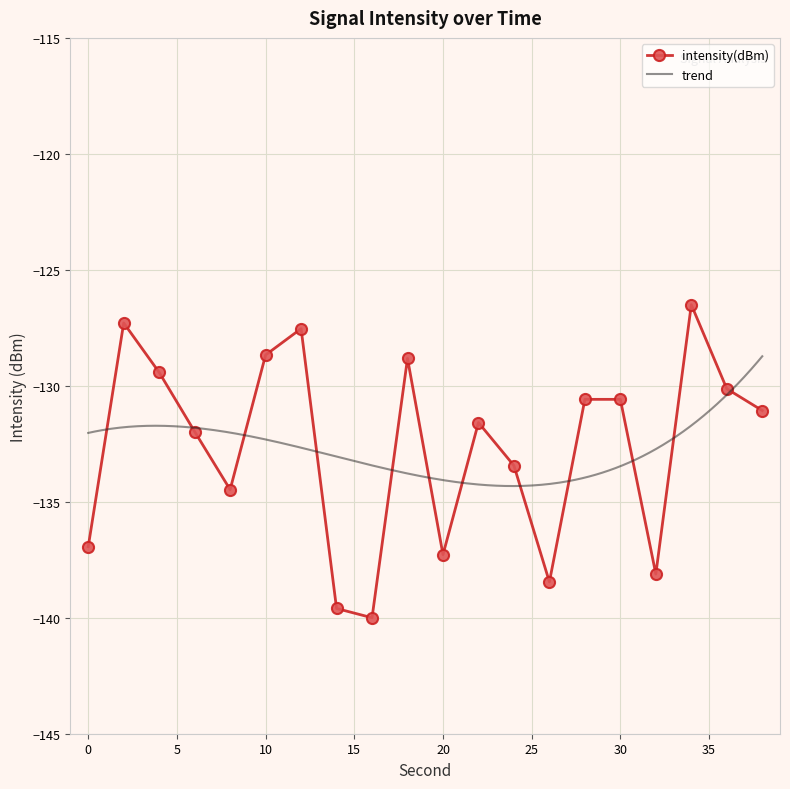

Reading left to right, extract all data points from this chart.

0=-136.9	2=-127.3	4=-129.4	6=-132.0	8=-134.5	10=-128.7	12=-127.5	14=-139.6	16=-140.0	18=-128.8	20=-137.3	22=-131.6	24=-133.4	26=-138.5	28=-130.6	30=-130.6	32=-138.1	34=-126.5	36=-130.1	38=-131.1